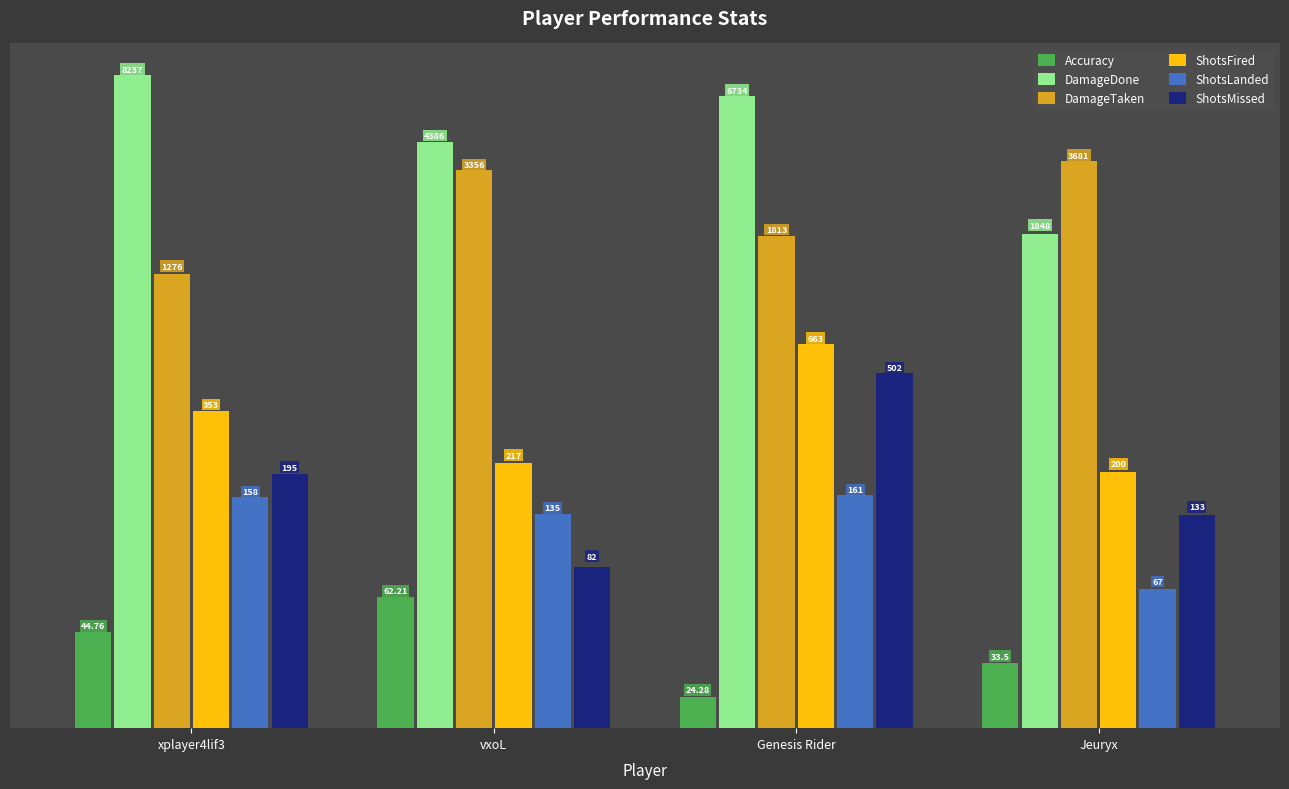

Between Genesis Rider and Jeuryx, which series saw the biggest shift?

DamageDone